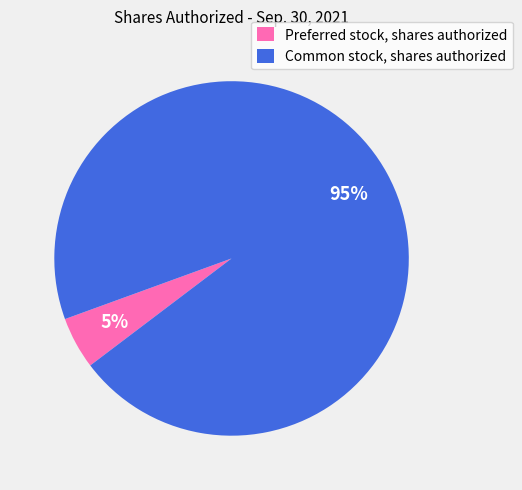

Combined, do Common stock, shares authorized and Preferred stock, shares authorized account for over 50%?

Yes